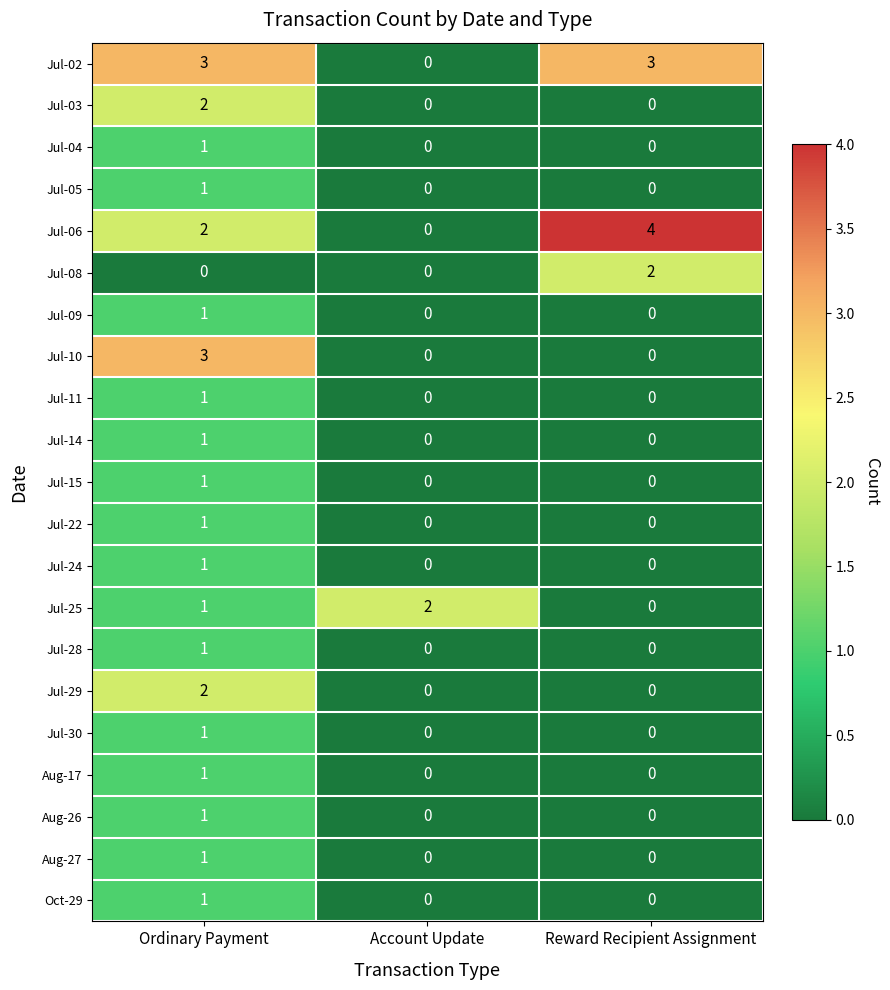

Which series changed the most between Account Update and Reward Recipient Assignment?

Jul-06